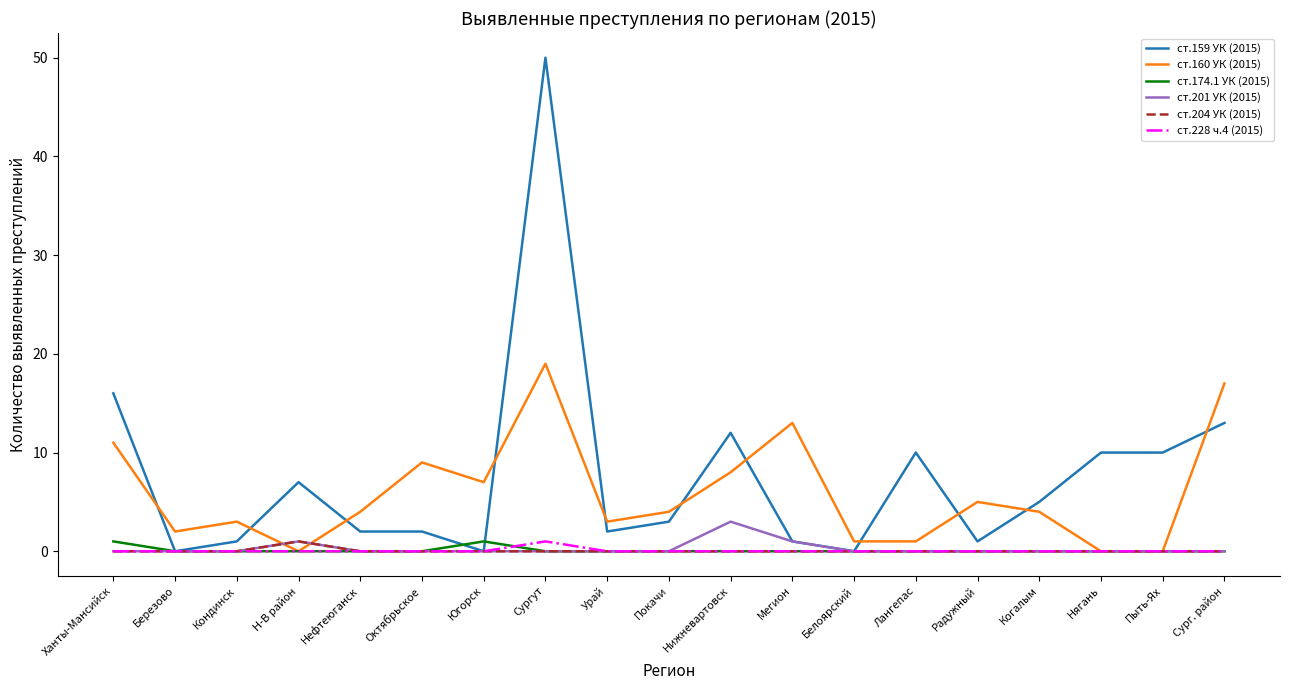

What position from the right is Березово?

18